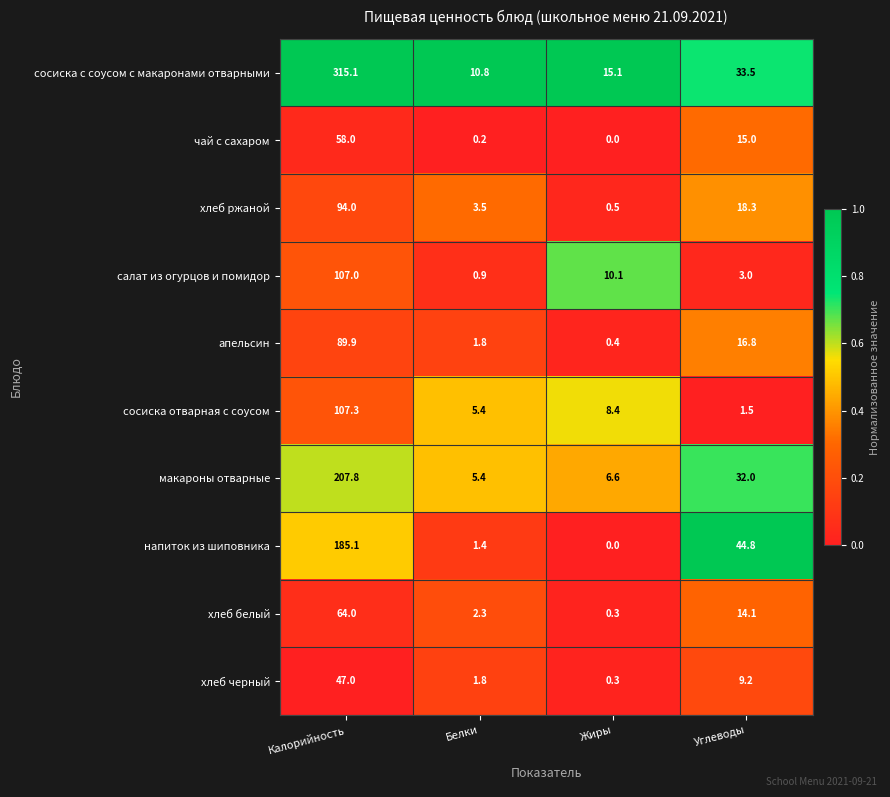

Rank the series by their maximum value, from highest to lowest.

сосиска с соусом с макаронами отварными, макароны отварные, напиток из шиповника, сосиска отварная с соусом, салат из огурцов и помидор, хлеб ржаной, апельсин, хлеб белый, чай с сахаром, хлеб черный